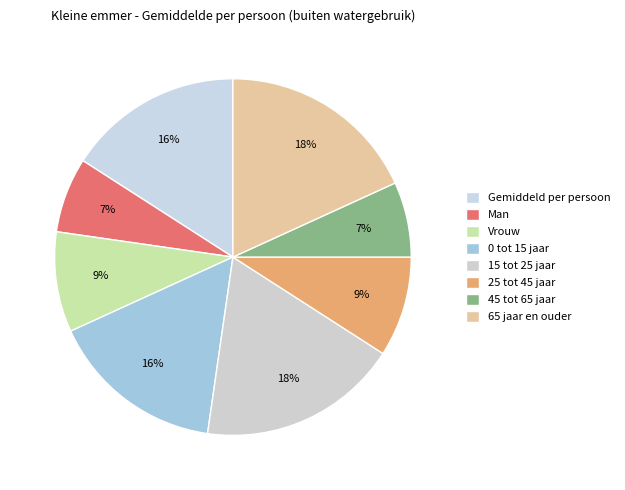

To the nearest percent, what percentage of the pie is Gemiddeld per persoon?

16%